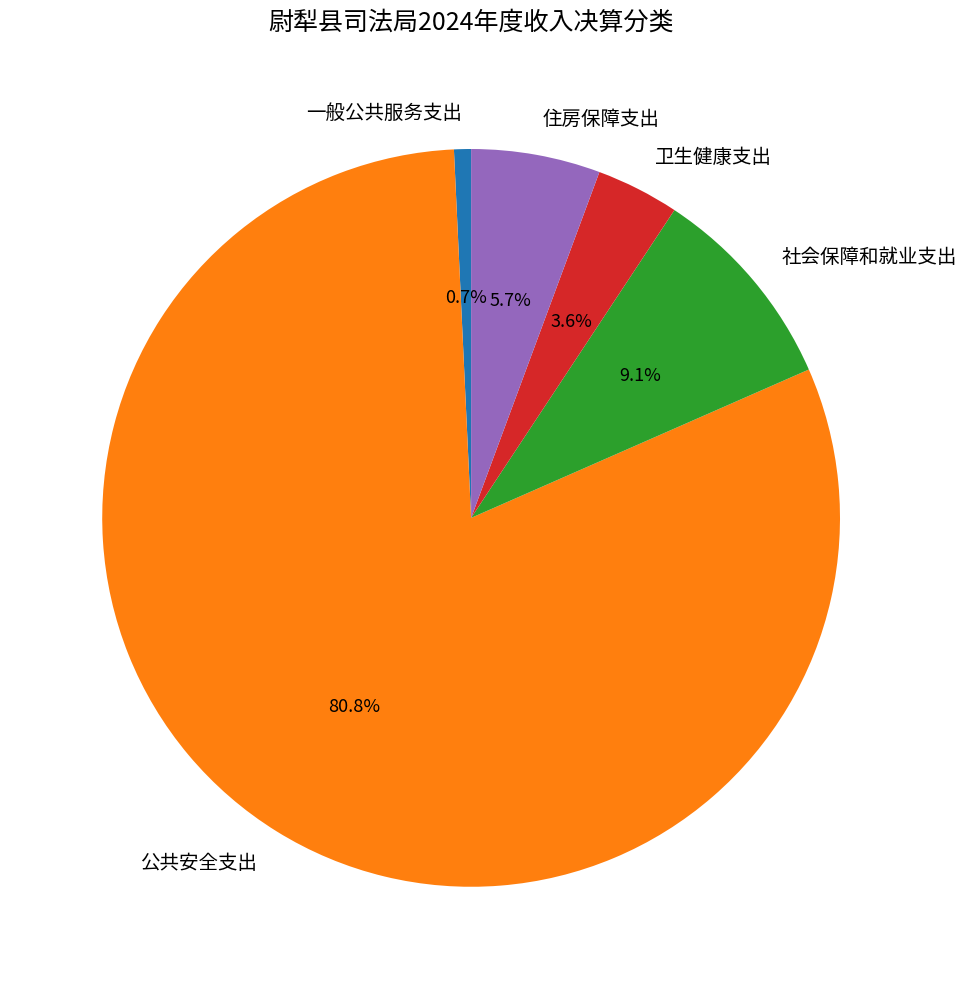

Is it true that 公共安全支出 is 81% of the pie?

True